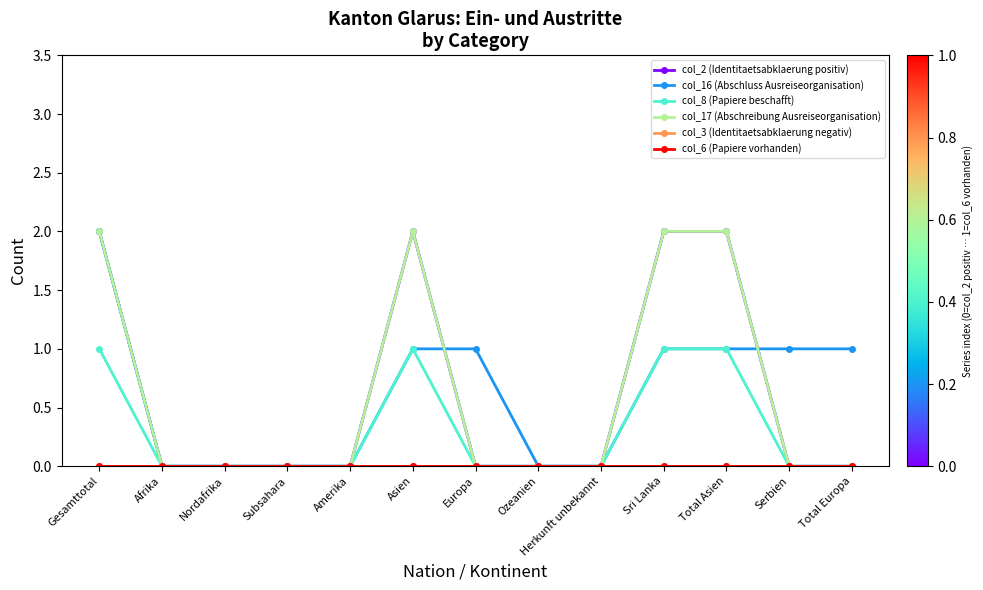

What is the average value of the col_2 (Identitaetsabklaerung positiv) series?

1